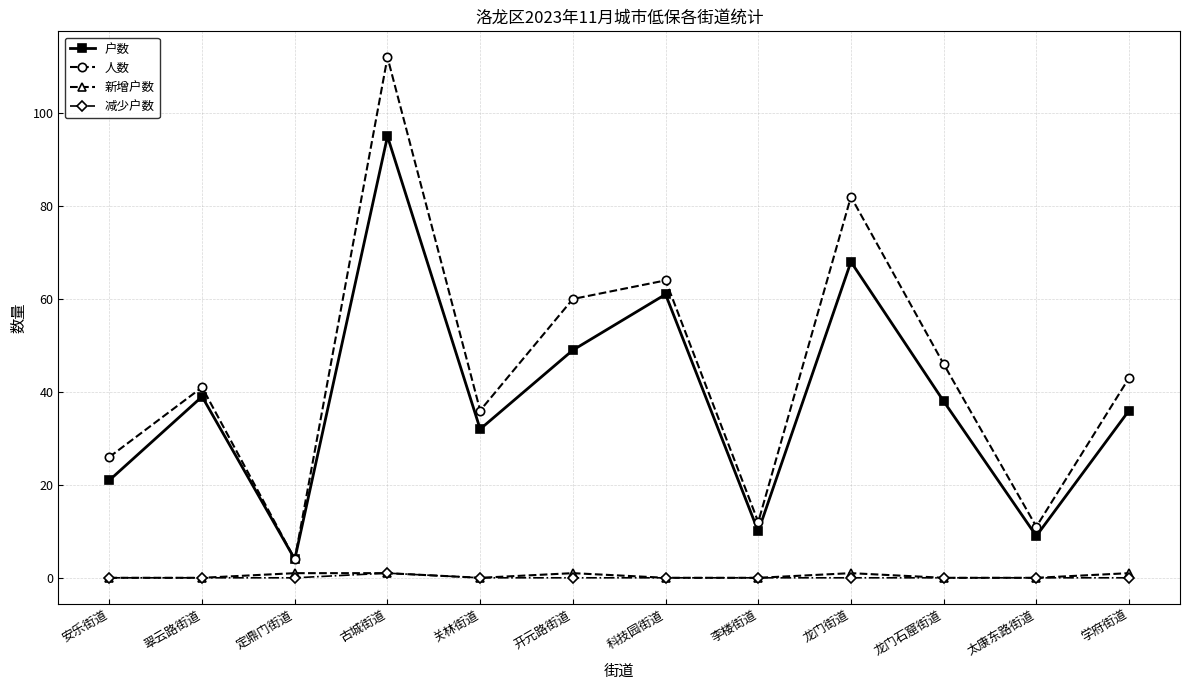

What is the maximum value shown in the chart?

112